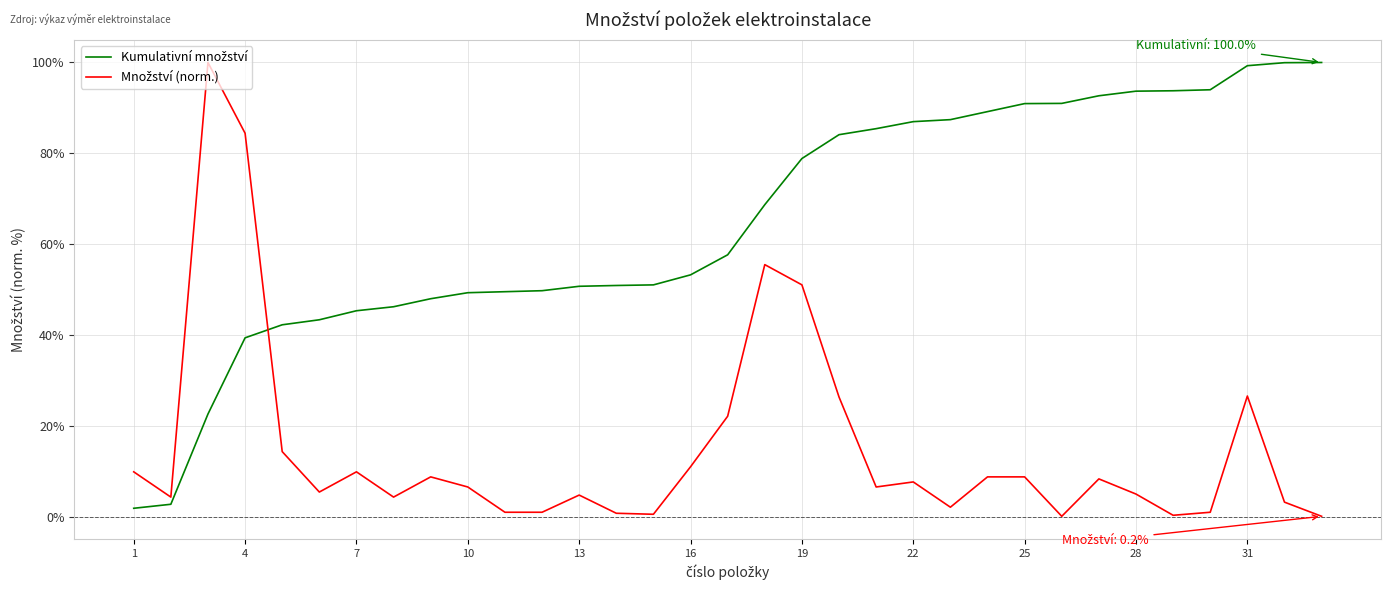

What is the maximum value shown in the chart?

100.0